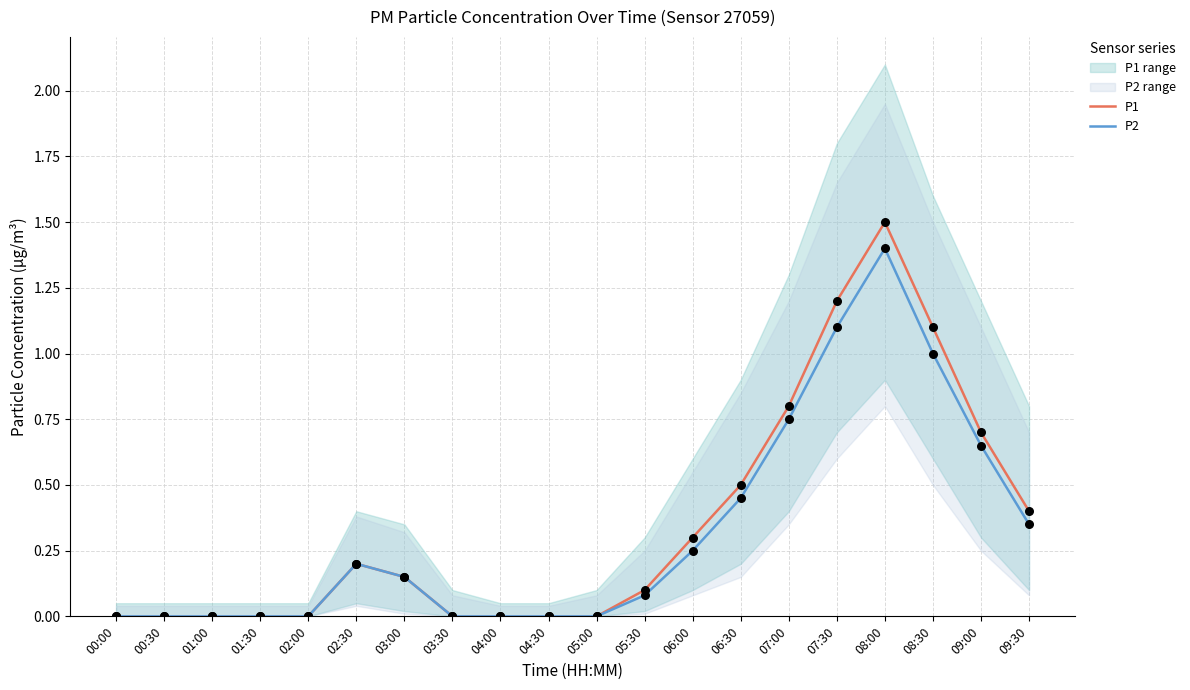

What is the total value across all series at 09:00?

1.4